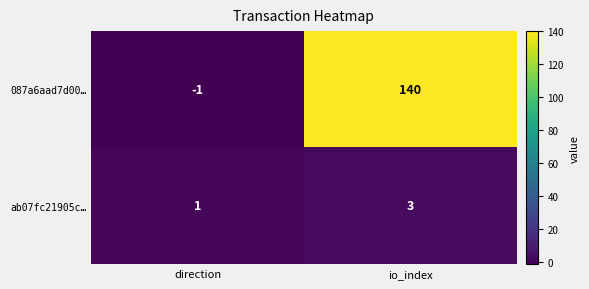

What is the maximum value shown in the chart?

140